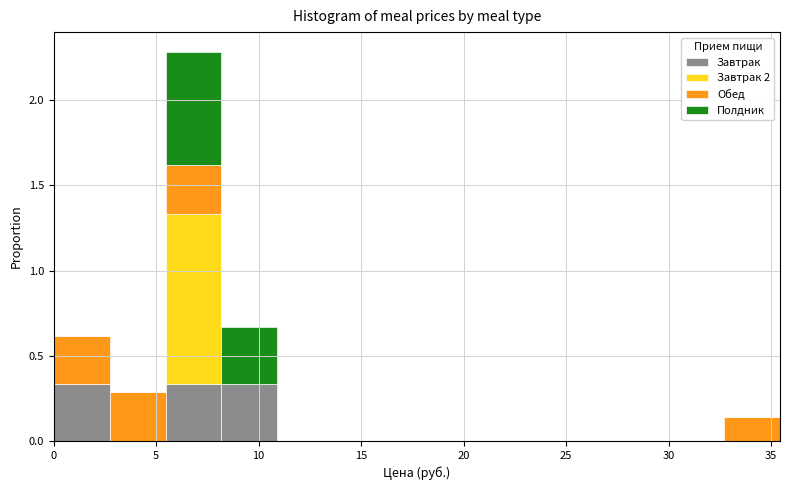

Reading left to right, list every stacked bar in this chart as the range it spans on the x-axis followed by its total height. Neither the bar edges nor the heights are printed on the chart, so give them approximately, as read against the axes.

0.0 to 2.5: 0.60
2.5 to 5.5: 0.30
5.5 to 8.0: 2.30
8.0 to 11.0: 0.65
11.0 to 13.5: 0
13.5 to 16.5: 0
16.5 to 19.0: 0
19.0 to 22.0: 0
22.0 to 24.5: 0
24.5 to 27.5: 0
27.5 to 30.0: 0
30.0 to 32.5: 0
32.5 to 35.5: 0.15